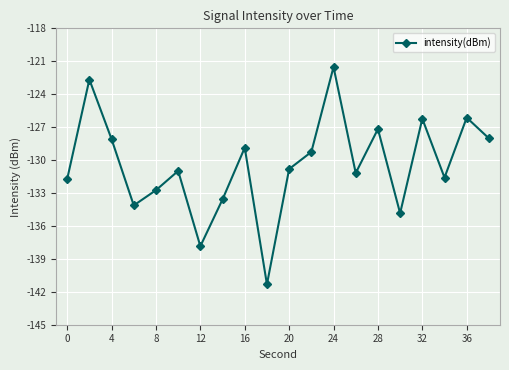

How many values are below -130?

11